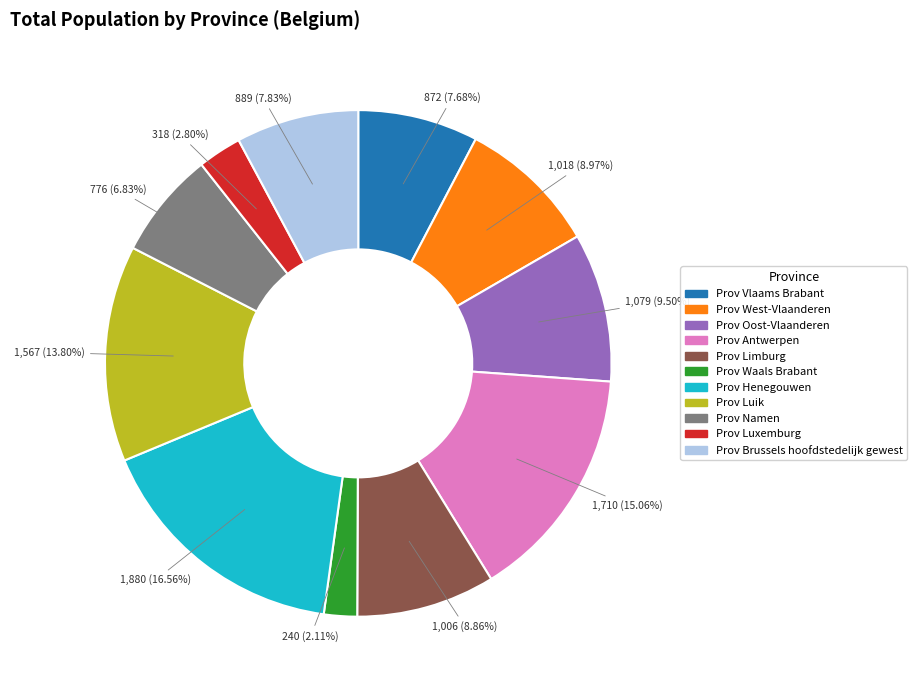

The Prov Henegouwen slice represents 6% of the pie. True or false?

False